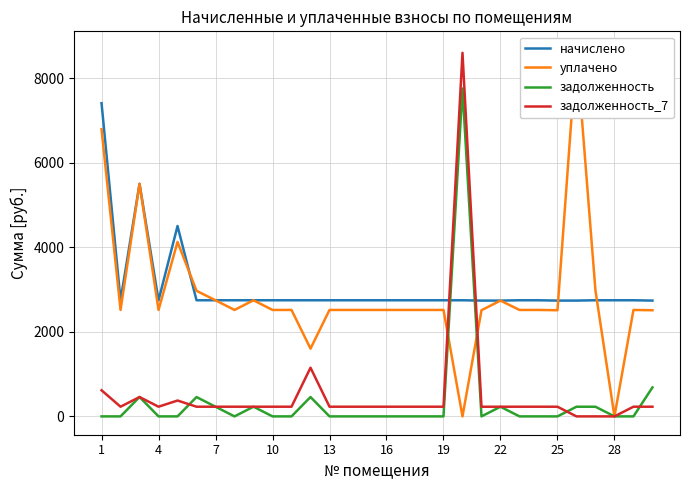

Which has a higher value, 11 or 23?

11